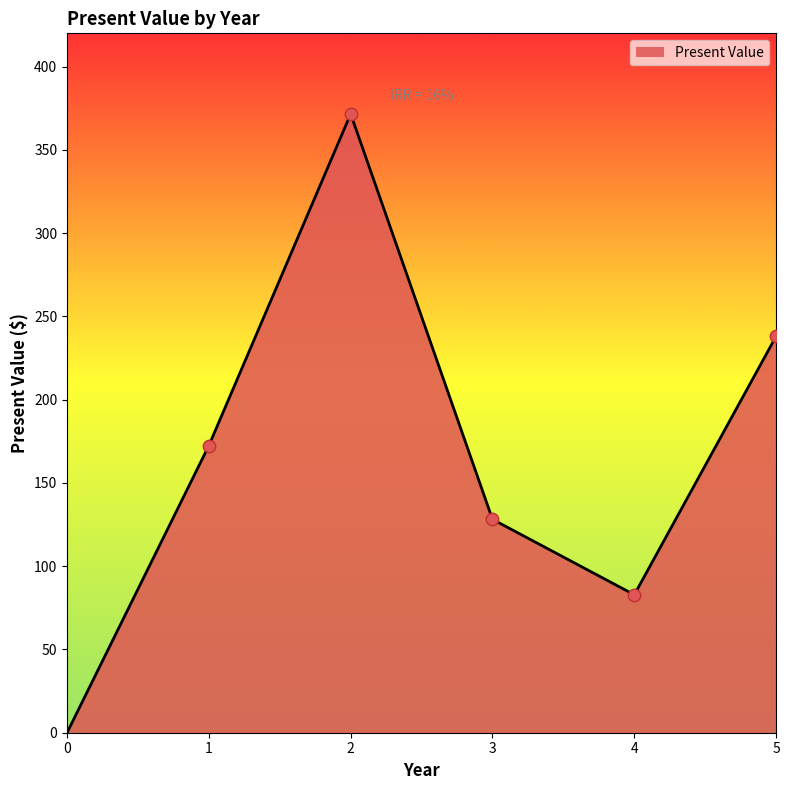

What is the change in value from 0 to 1?

+172.4